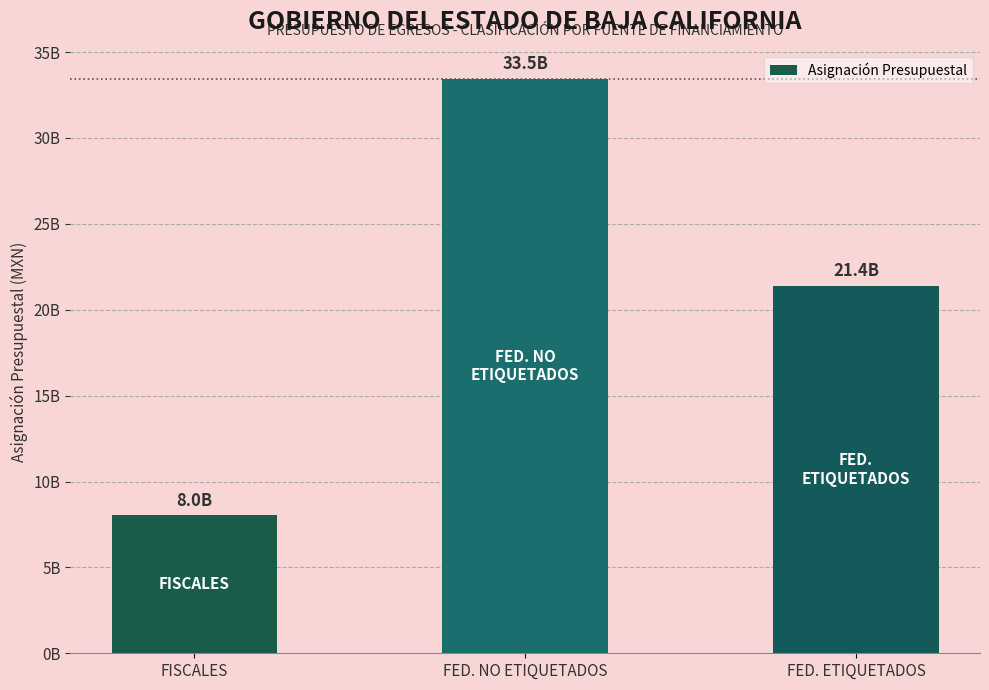

List the labels in order of value, smallest first.

FISCALES, FED. ETIQUETADOS, FED. NO ETIQUETADOS